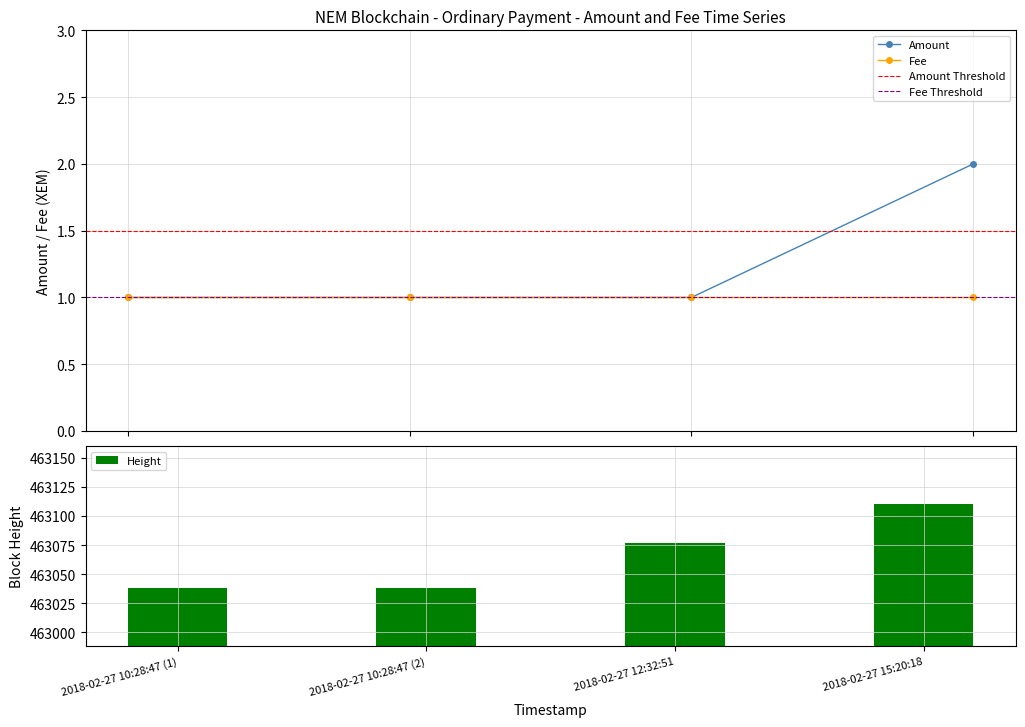

How many categories are shown in the chart?

4